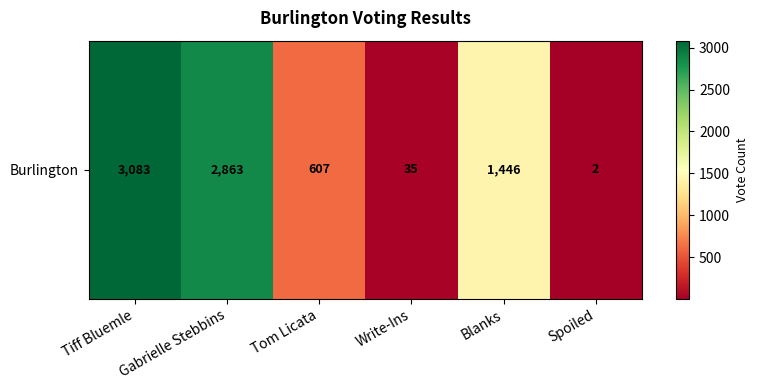

Reading left to right, transcribe all the data shown in this chart.

3083	2863	607	35	1446	2